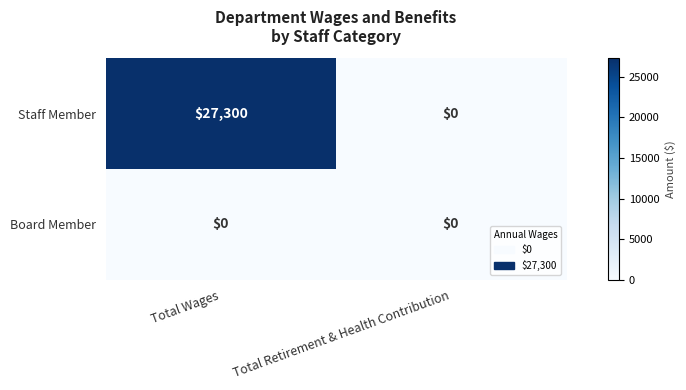

What is the sum of all Staff Member values?

27300